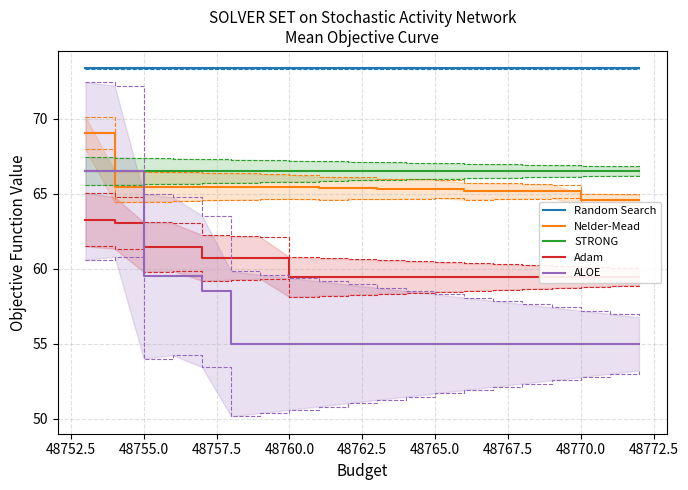

True or false: Adam has more than 2 points higher than both neighbors.

False